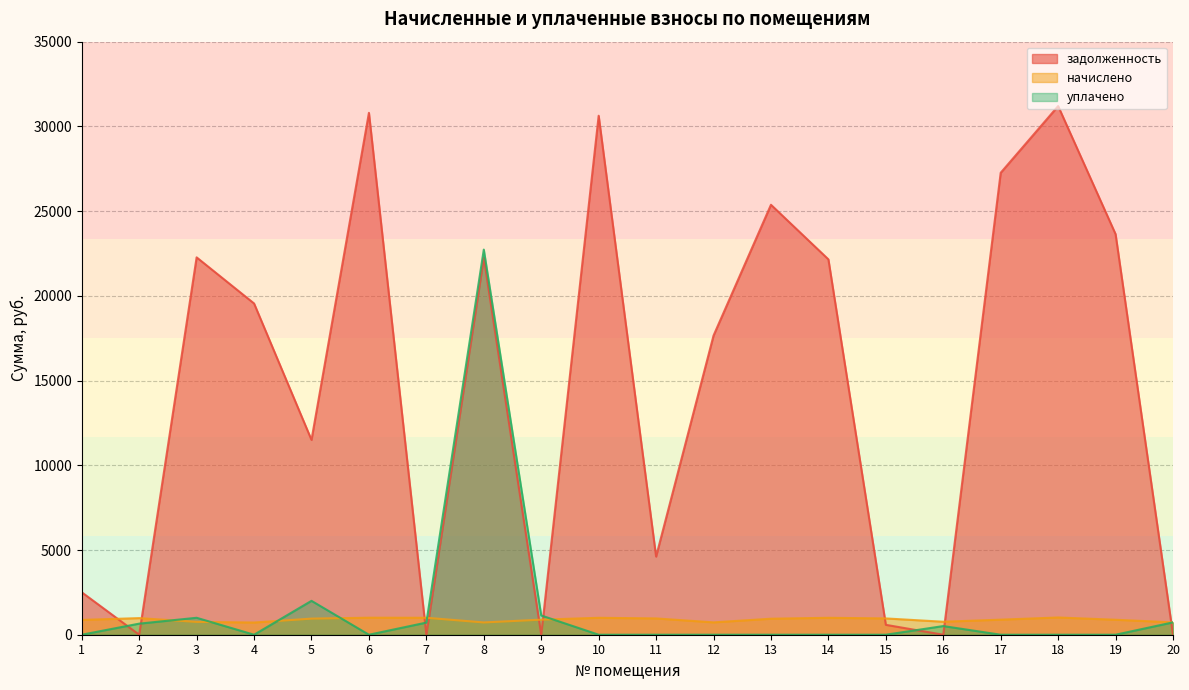

How many data points in уплачено are above 0?

8